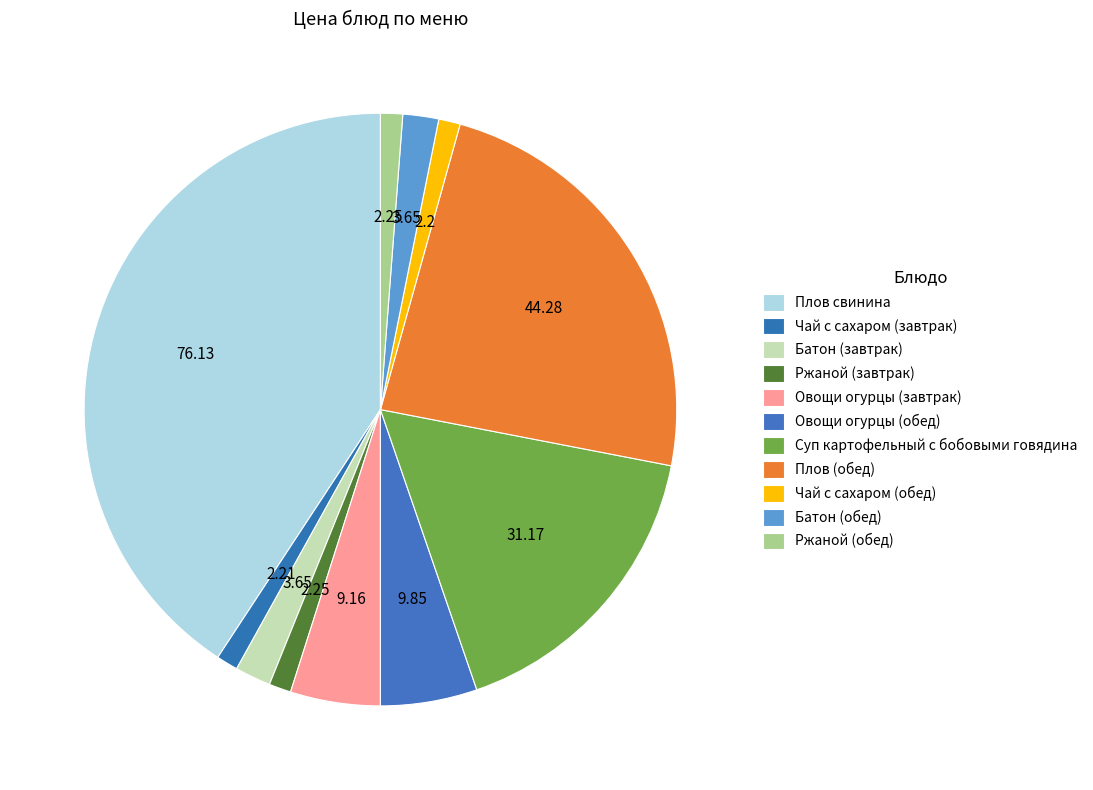

Count the number of slices in the pie.

11